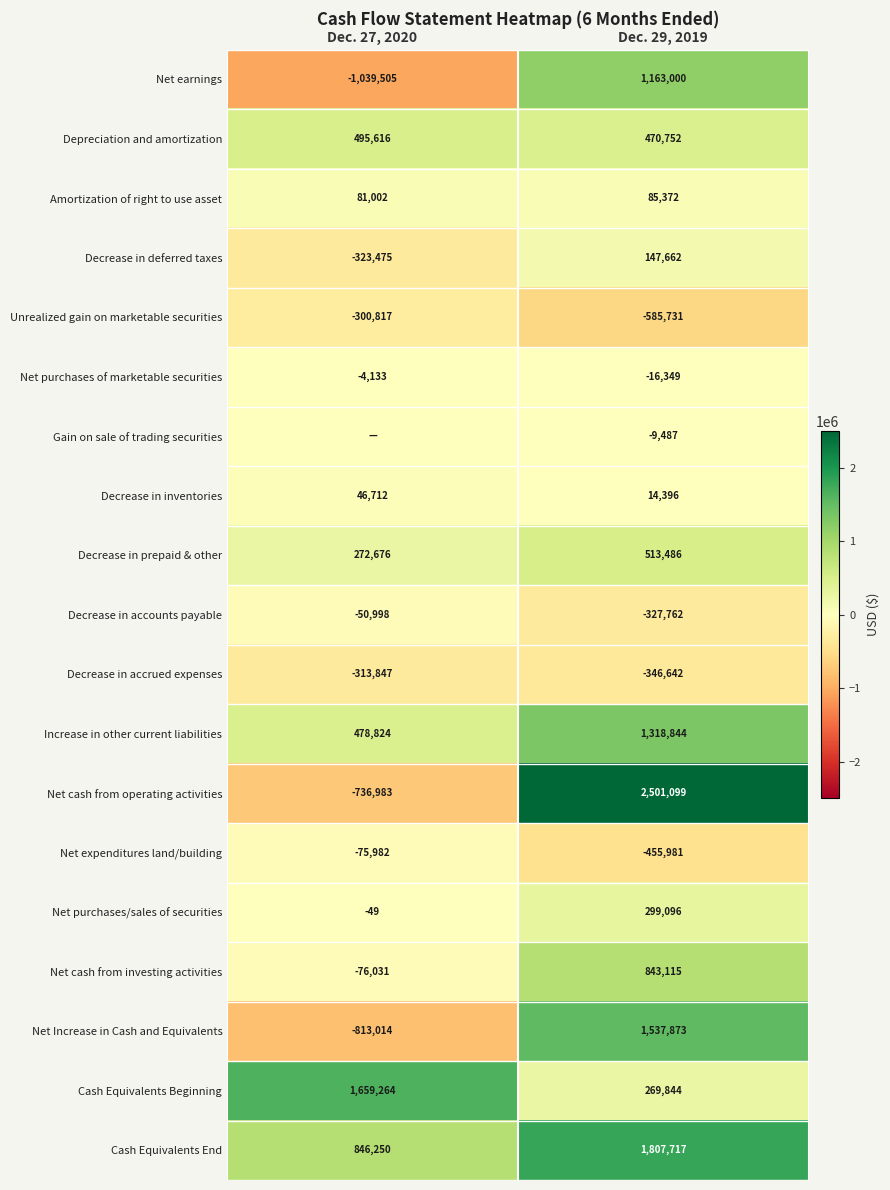

How many data points does each series have?

2